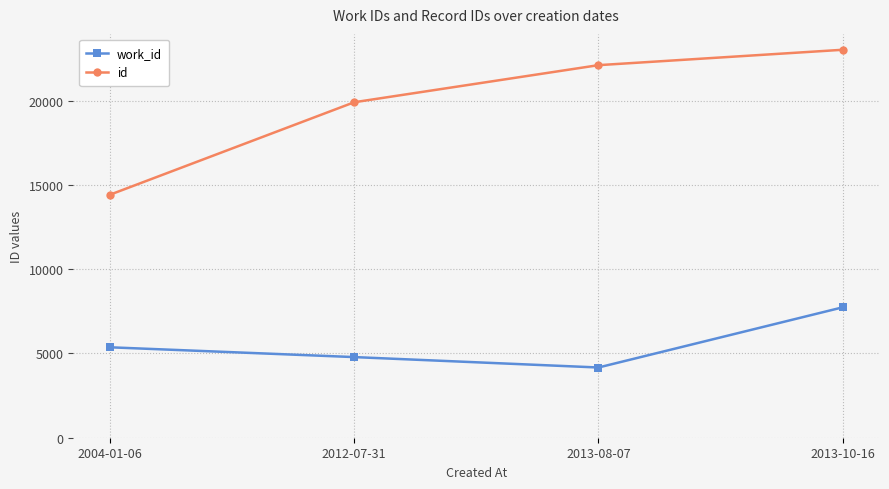

How many lines are shown in the chart?

2